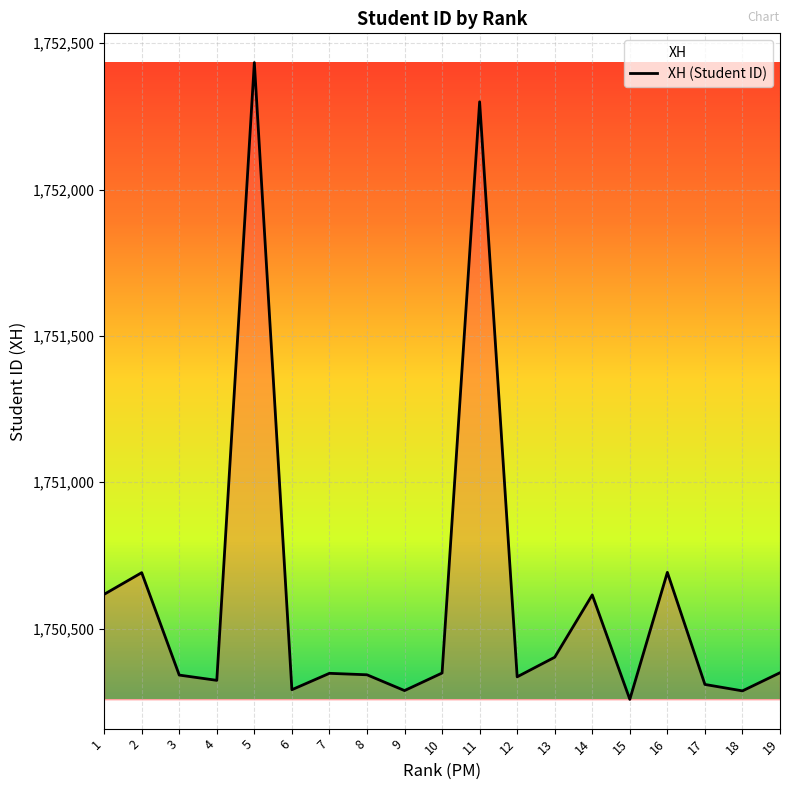

Reading left to right, transcribe all the data shown in this chart.

1750617	1750691	1750341	1750323	1752434	1750291	1750347	1750342	1750288	1750348	1752300	1750335	1750402	1750615	1750258	1750692	1750309	1750287	1750349